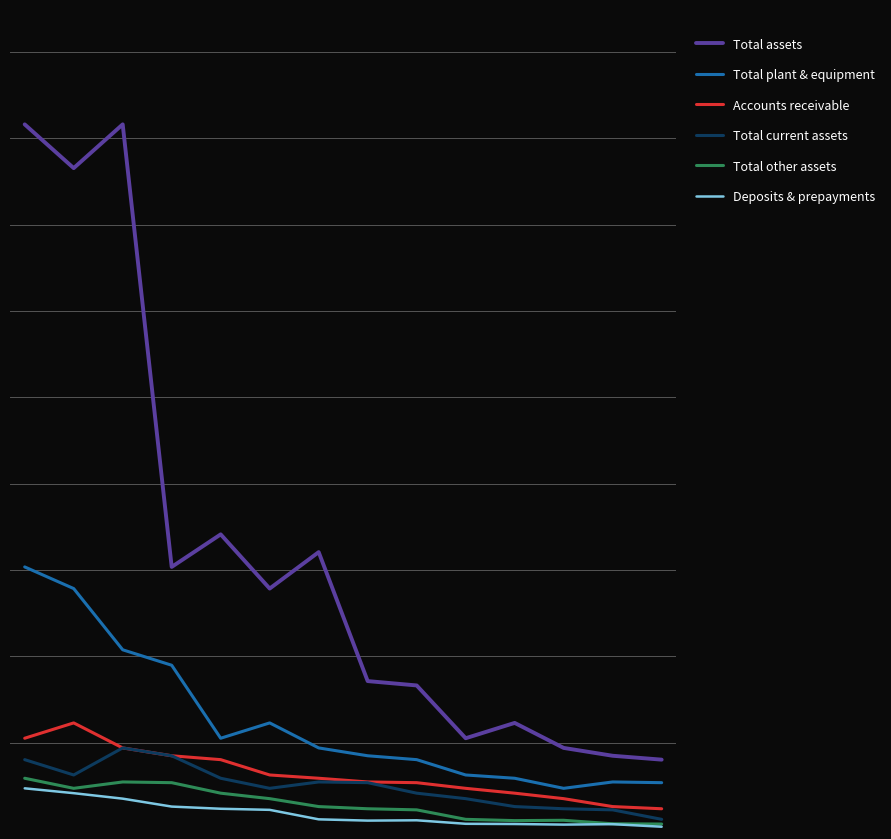

What is the sum of all Deposits & prepayments values?

251522654